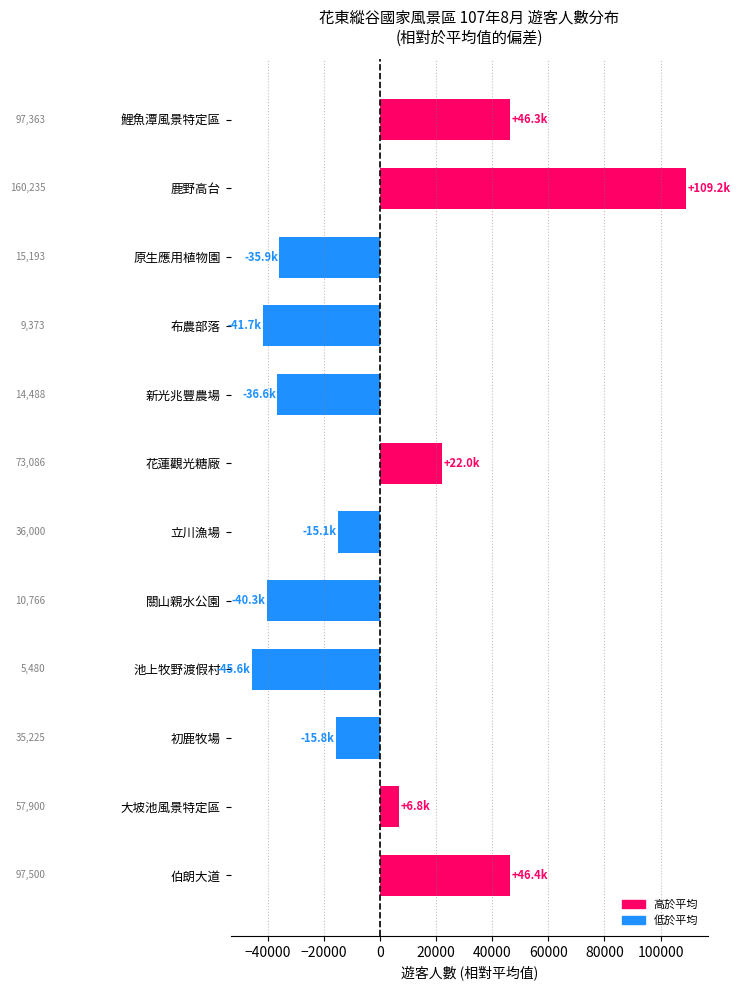

How many bars are there in total?

12